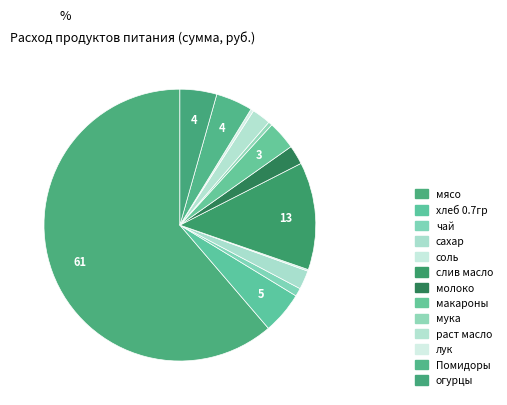

Count the number of slices in the pie.

13